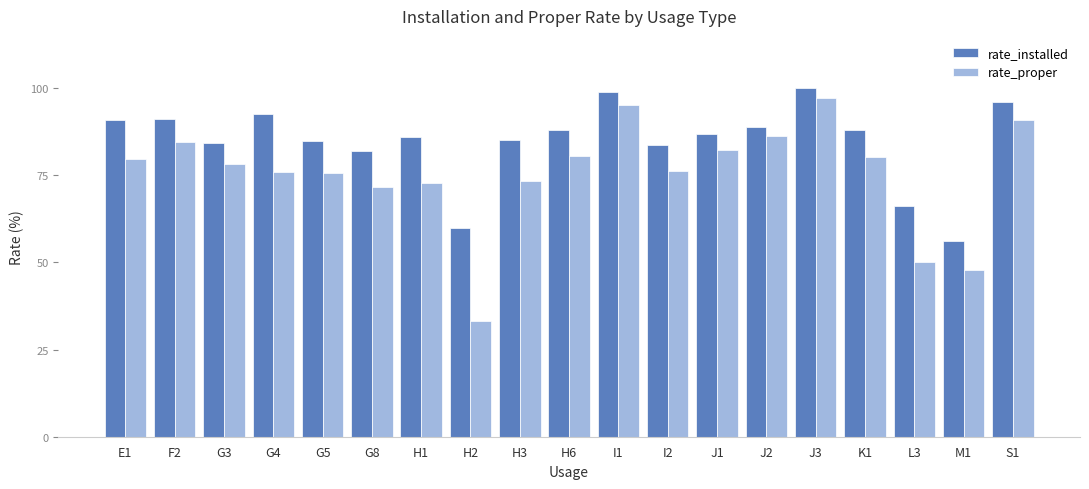

At H6, list the series in order from largest to smallest.

rate_installed, rate_proper